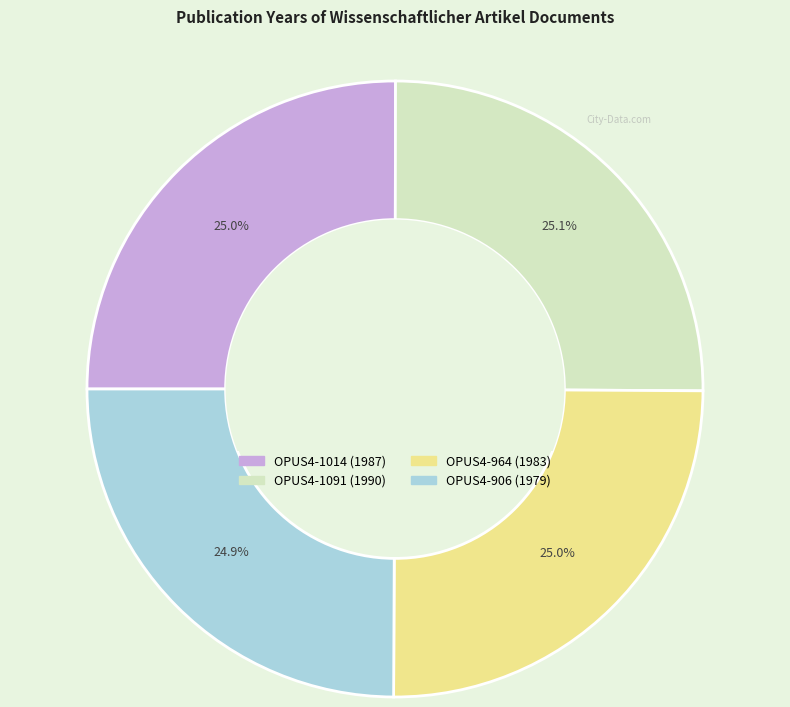

How many slices are in this pie chart?

4